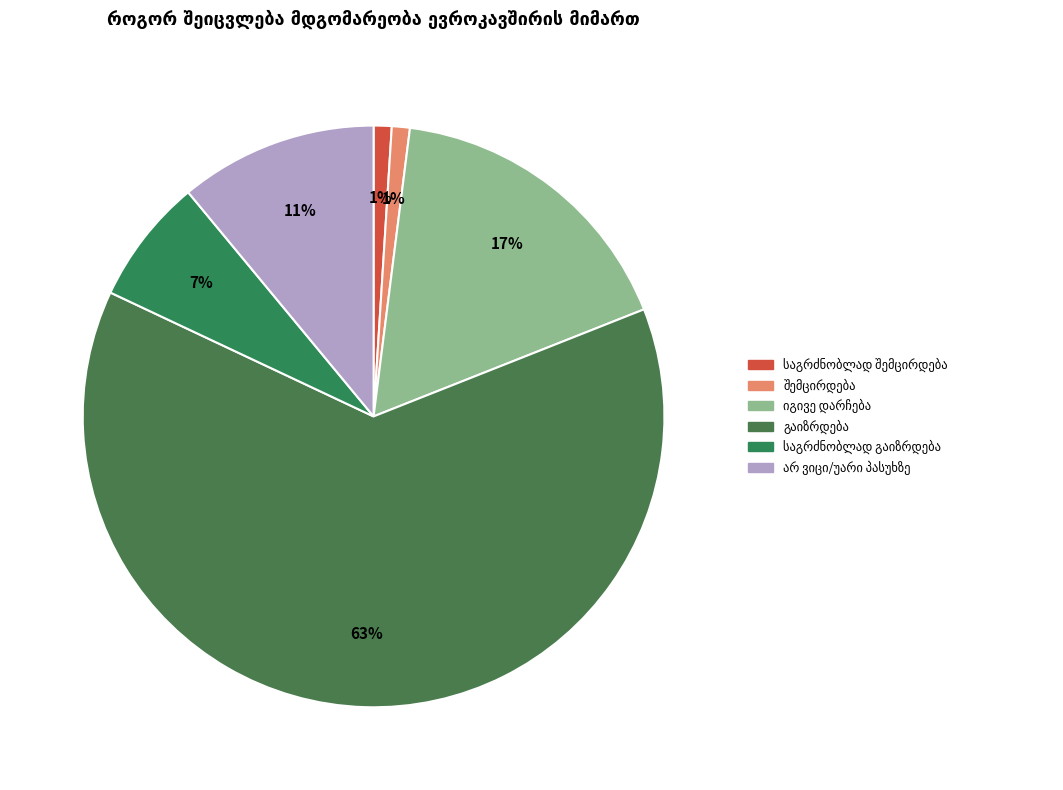

True or false: იგივე დარჩება accounts for 3% of the total.

False